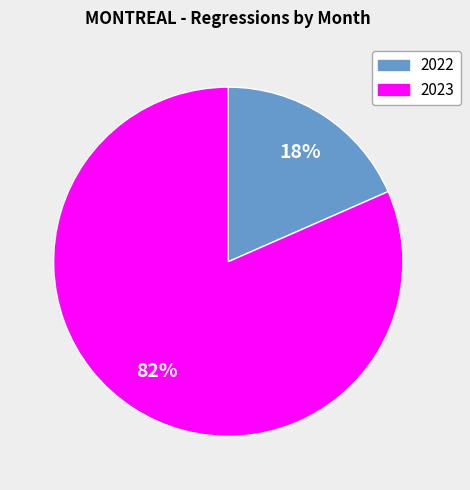

Does any single category account for the majority?

Yes